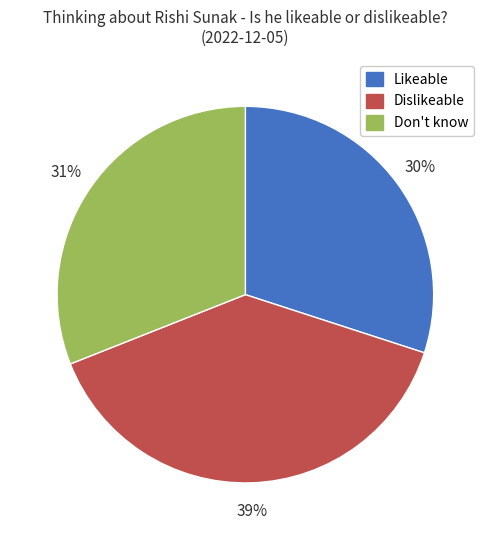

Is the sum of Don't know and Dislikeable greater than half?

Yes